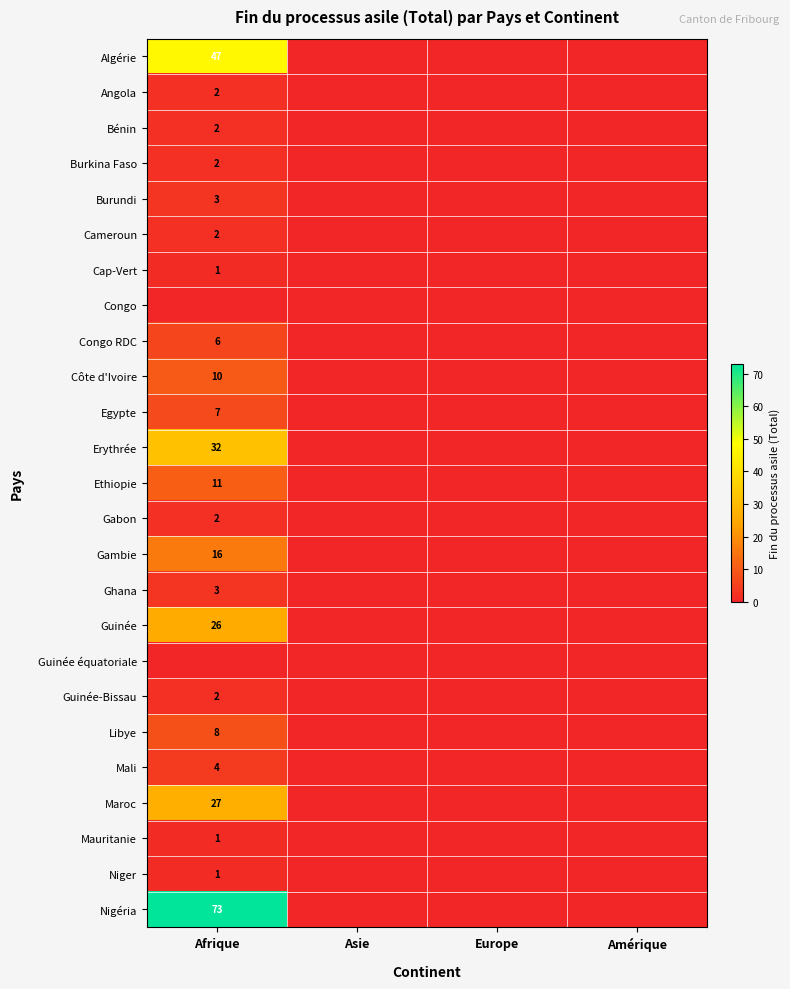

The value of Maroc at Asie is 0. True or false?

True